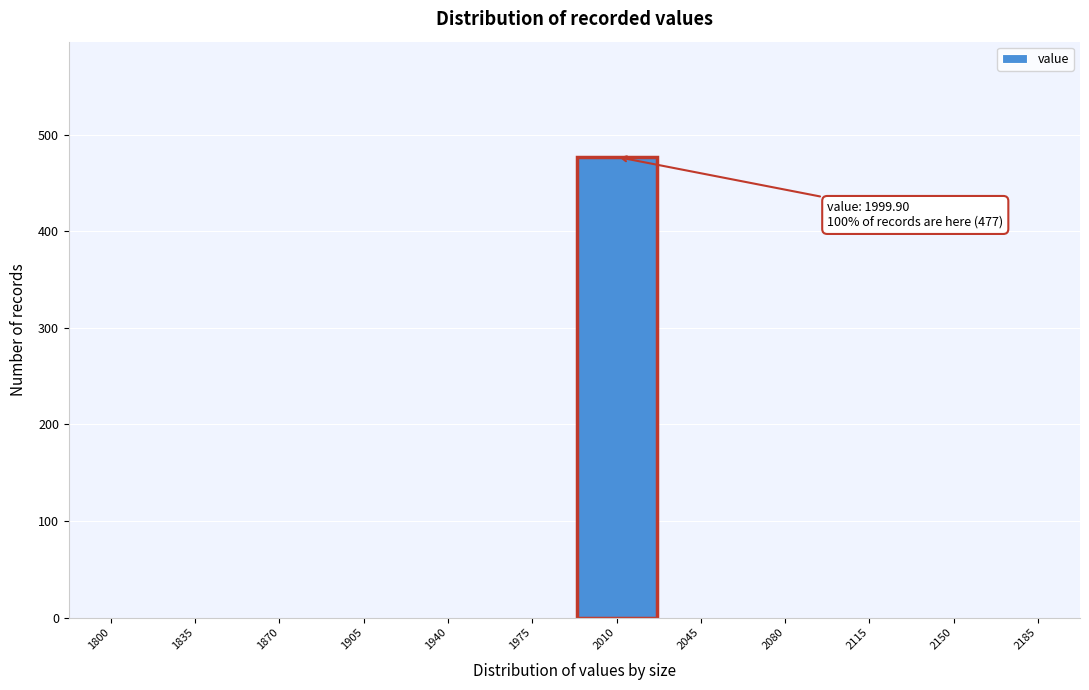

Reading left to right, extract all data points from this chart.

1800=0	1835=0	1870=0	1905=0	1940=0	1975=0	2010=477	2045=0	2080=0	2115=0	2150=0	2185=0